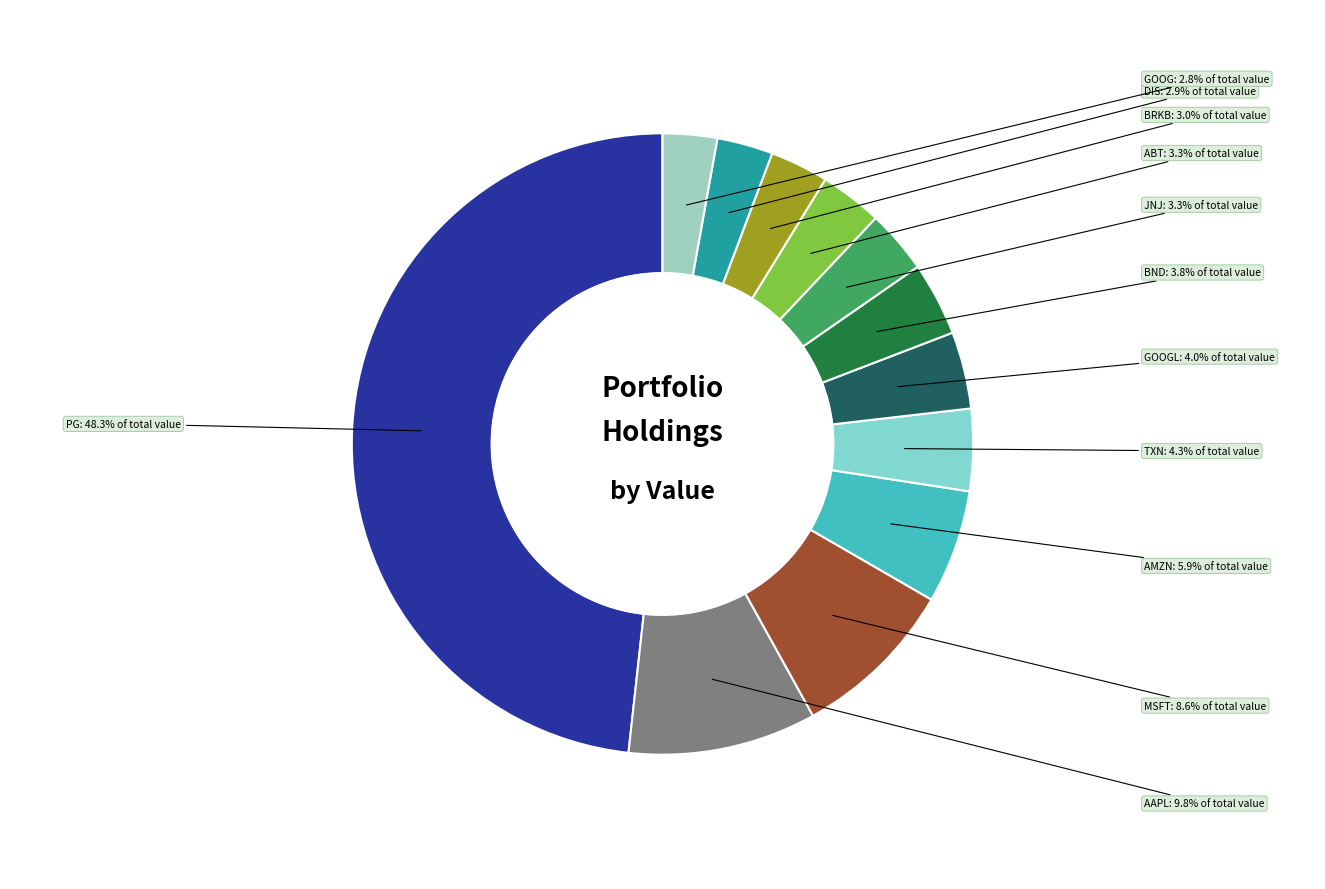

How many slices are in this pie chart?

12